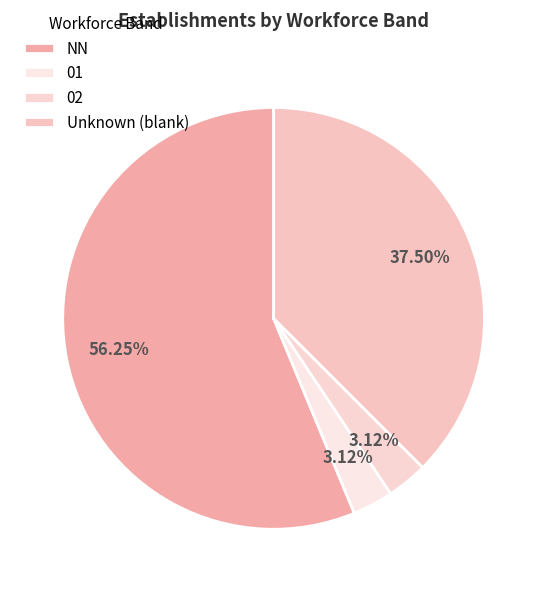

How many slices are in this pie chart?

4